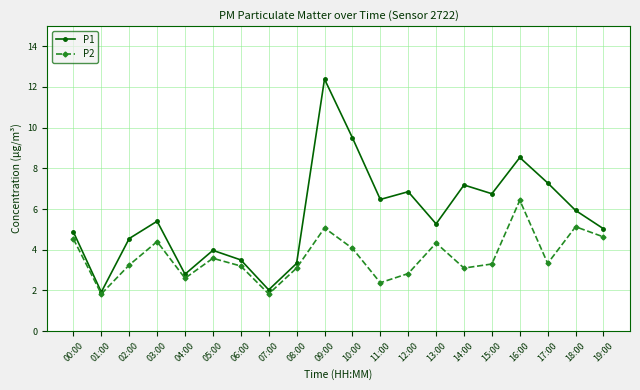

True or false: P2 has more than 1 interior local peaks.

True